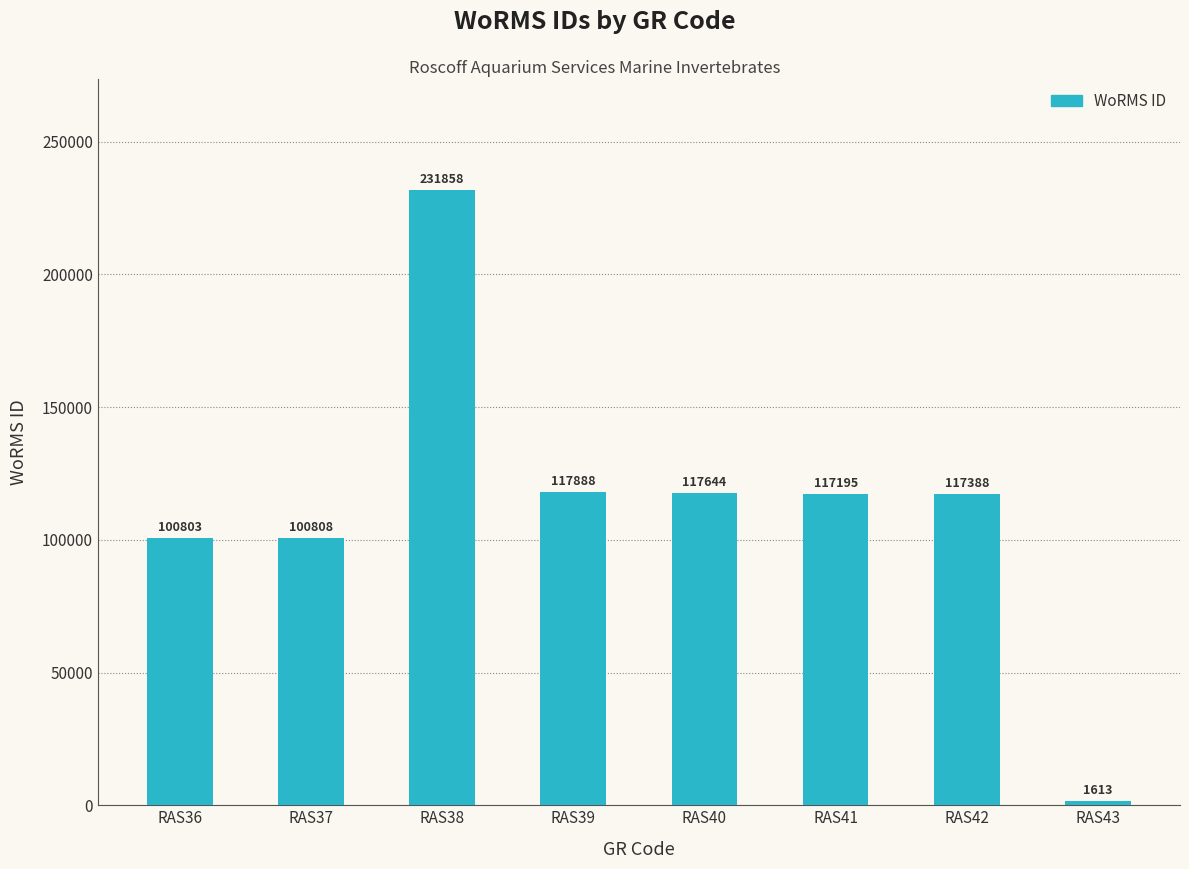

What is the average value?

113150